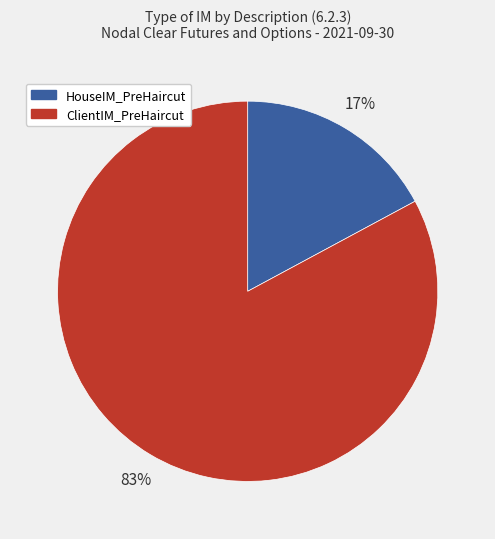

Does any single category account for the majority?

Yes